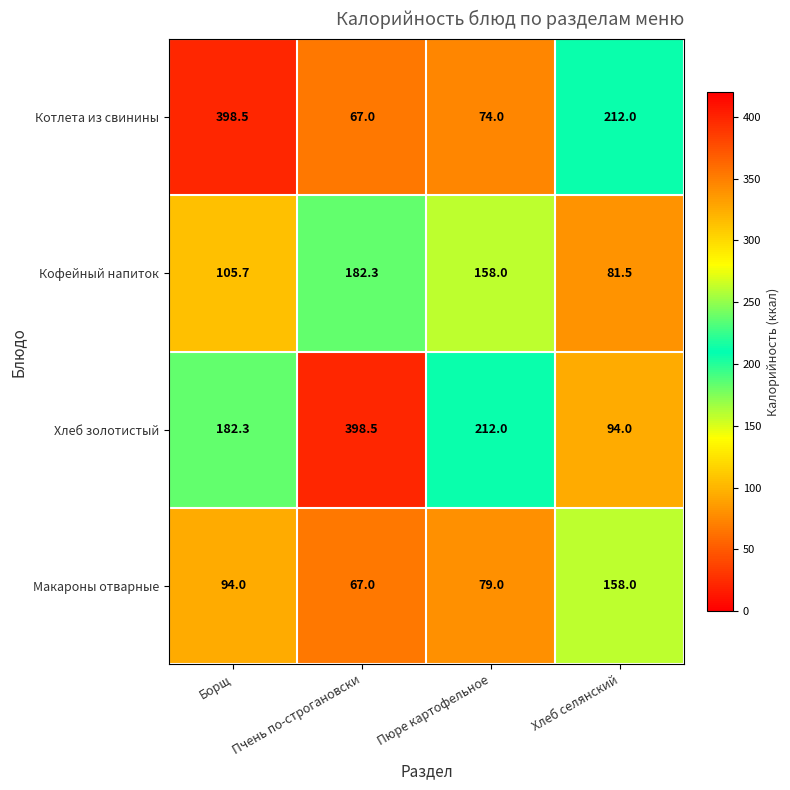

What is the difference between the highest and lowest values at Пчень по-строгановски?

331.5